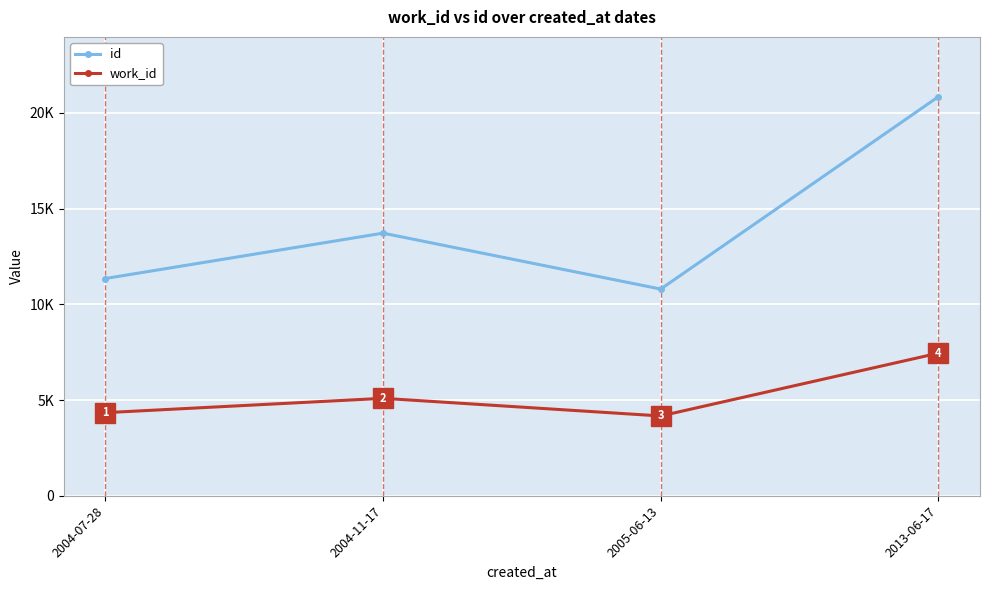

What is the average value of the work_id series?

5260